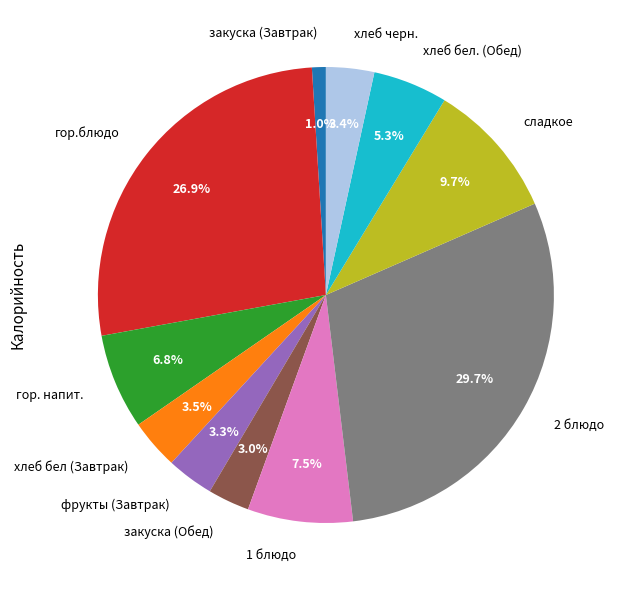

What is the largest slice in the pie chart?

2 блюдо